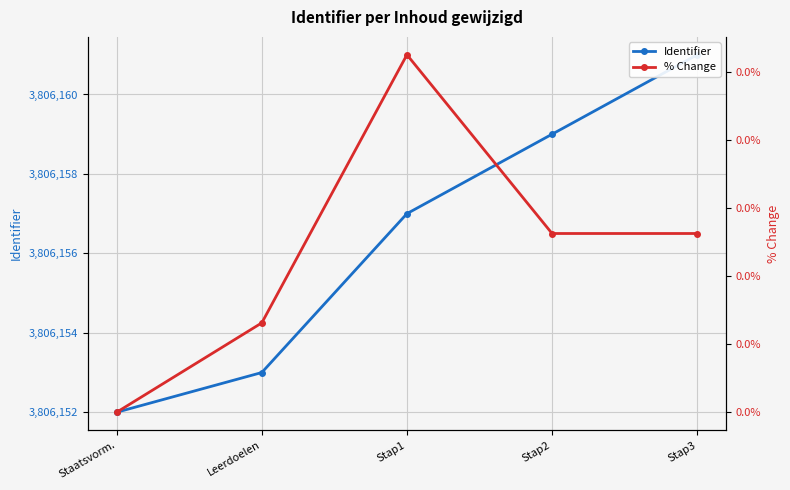

Reading left to right, what are all the values shown in this chart?

Identifier: Staatsvorm.=3806152.0	Leerdoelen=3806153.0	Stap1=3806157.0	Stap2=3806159.0	Stap3=3806161.0
% Change: Staatsvorm.=0.0	Leerdoelen=0.0	Stap1=0.0	Stap2=0.0	Stap3=0.0